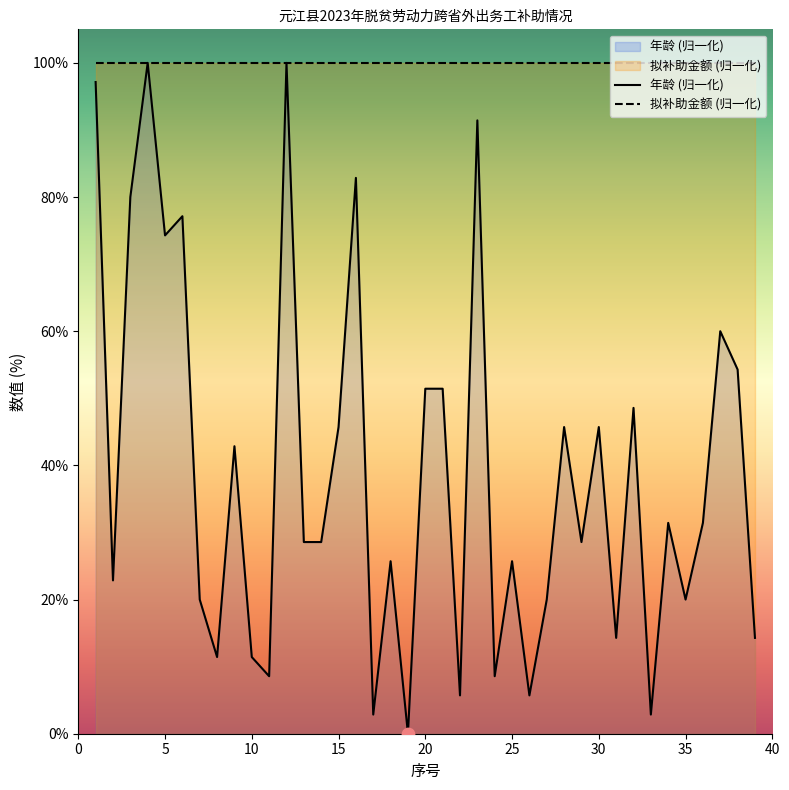

Which series has the largest total across all categories?

拟补助金额 (归一化)